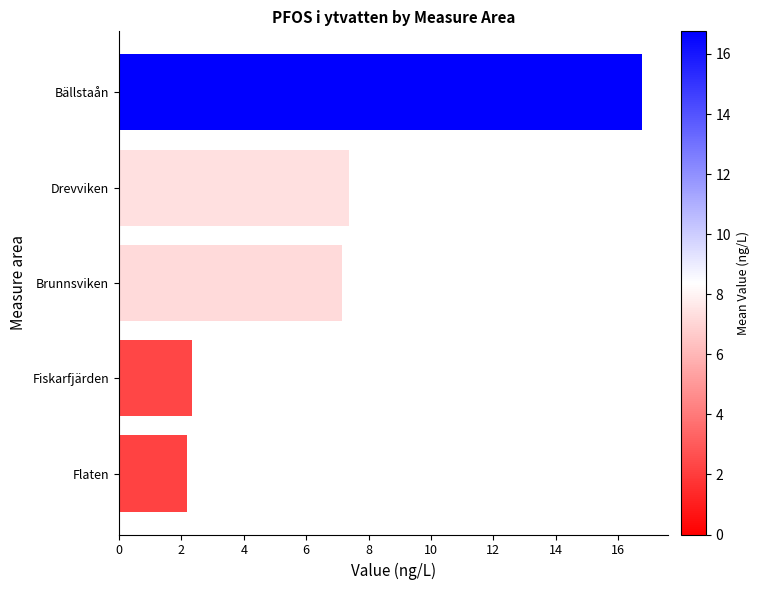

Is it true that the value at Flaten is 3.0?

False